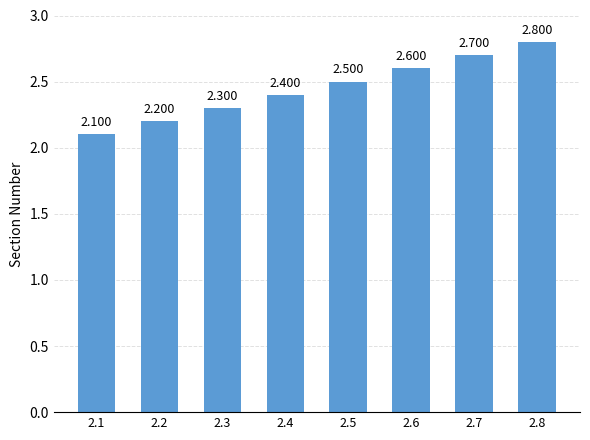

The value at 2.7 is 1.1. True or false?

False